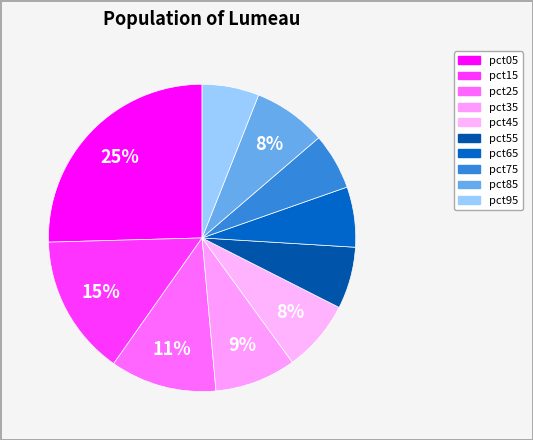

How many segments does this pie chart have?

10